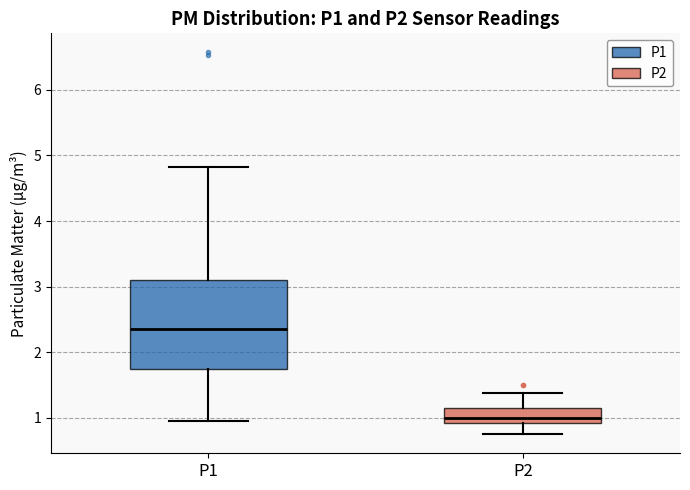

Which box has the highest median line?

P1